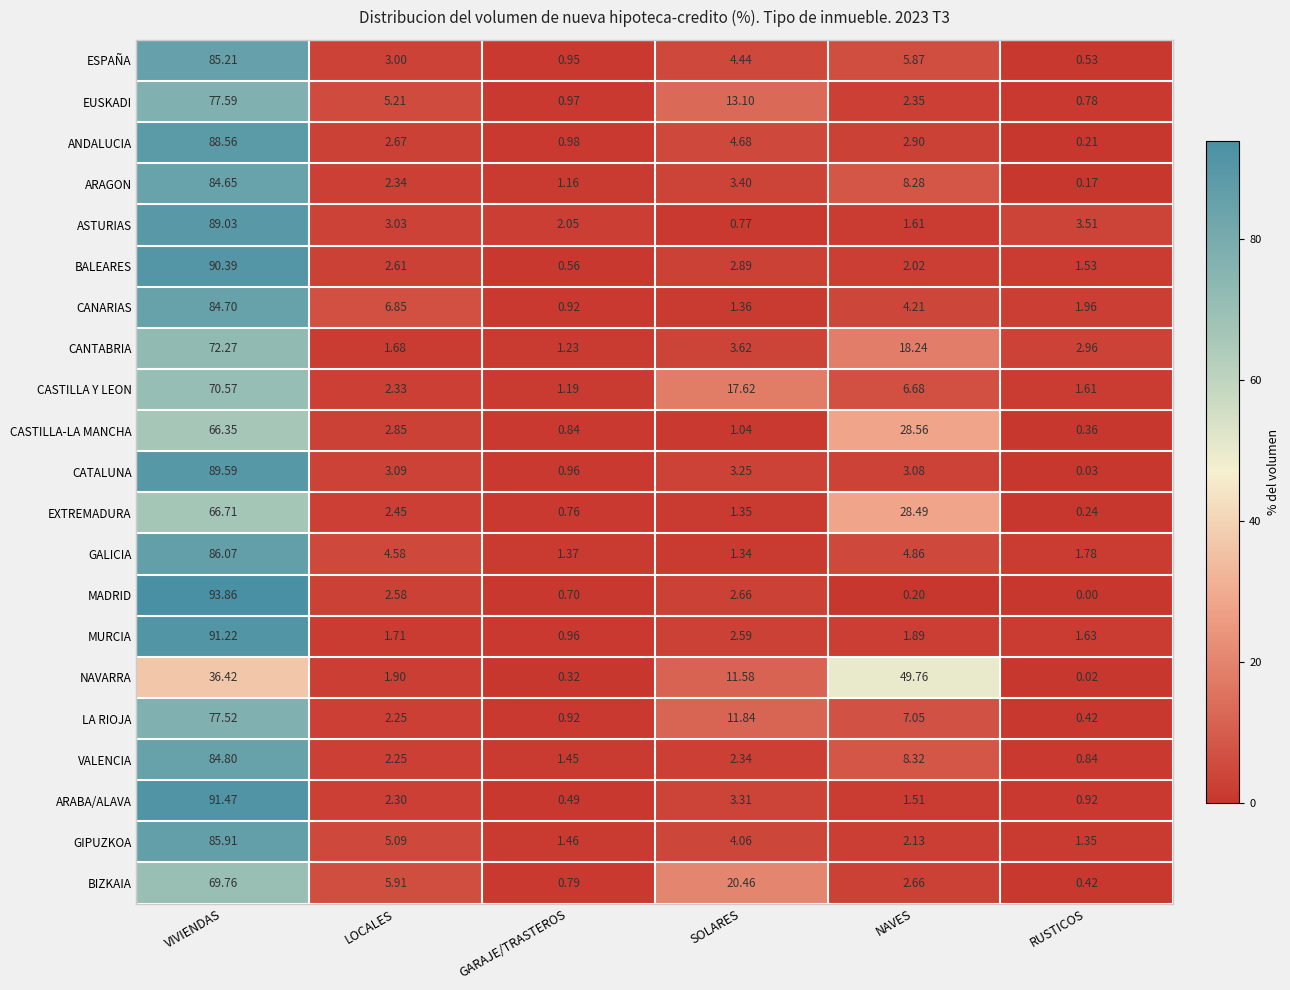

At which label does CASTILLA Y LEON reach its peak?

VIVIENDAS